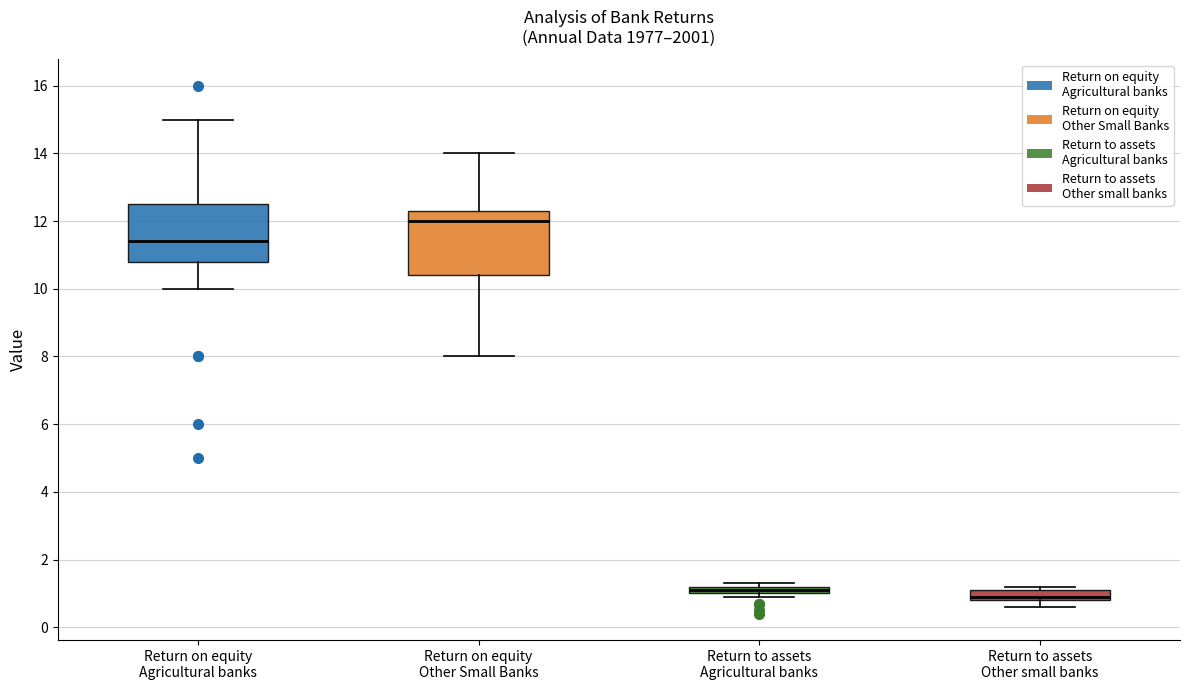

Which box is the tallest, from its lower edge to its upper edge?

Return on equity Other Small Banks